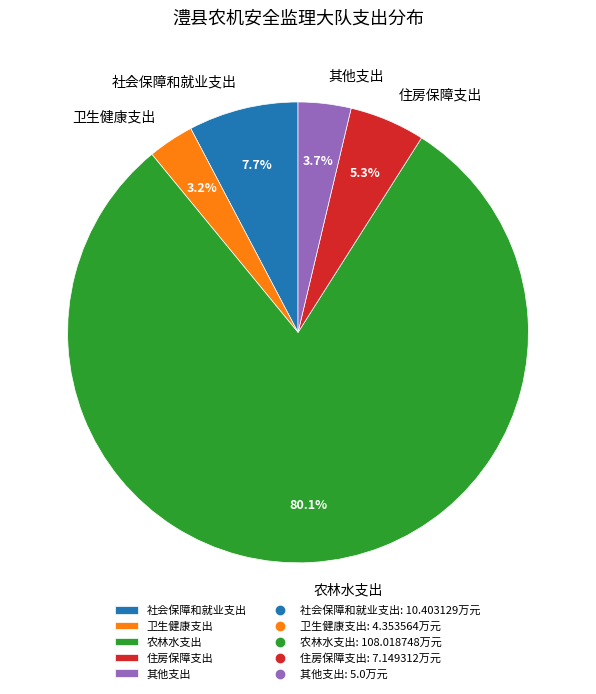

Is it true that 农林水支出 is 86% of the pie?

False